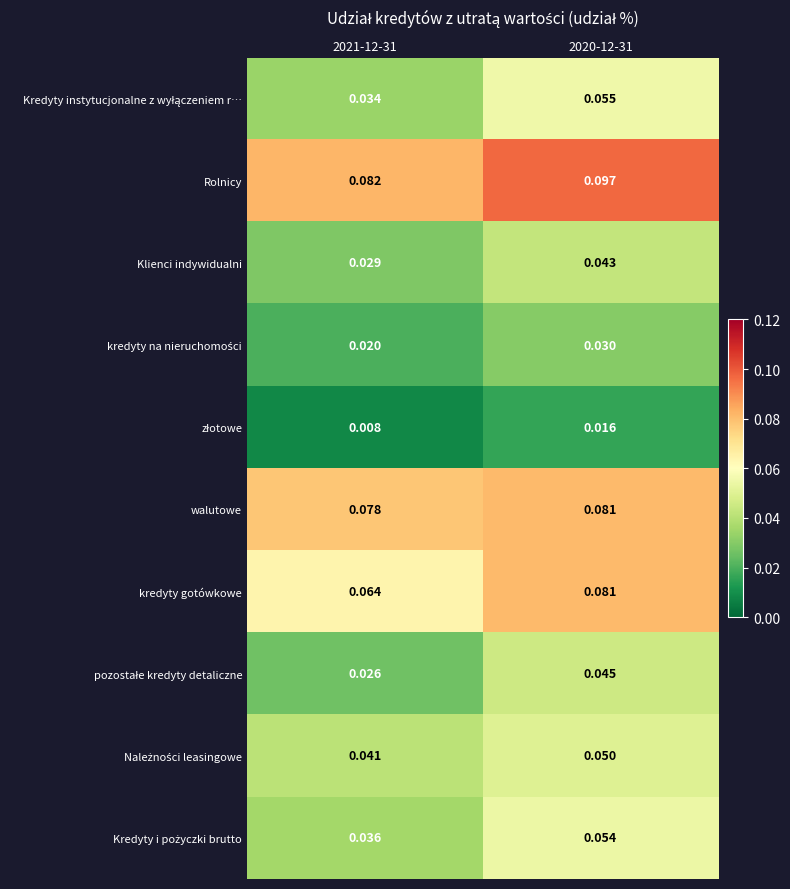

Count the number of data series in this chart.

10